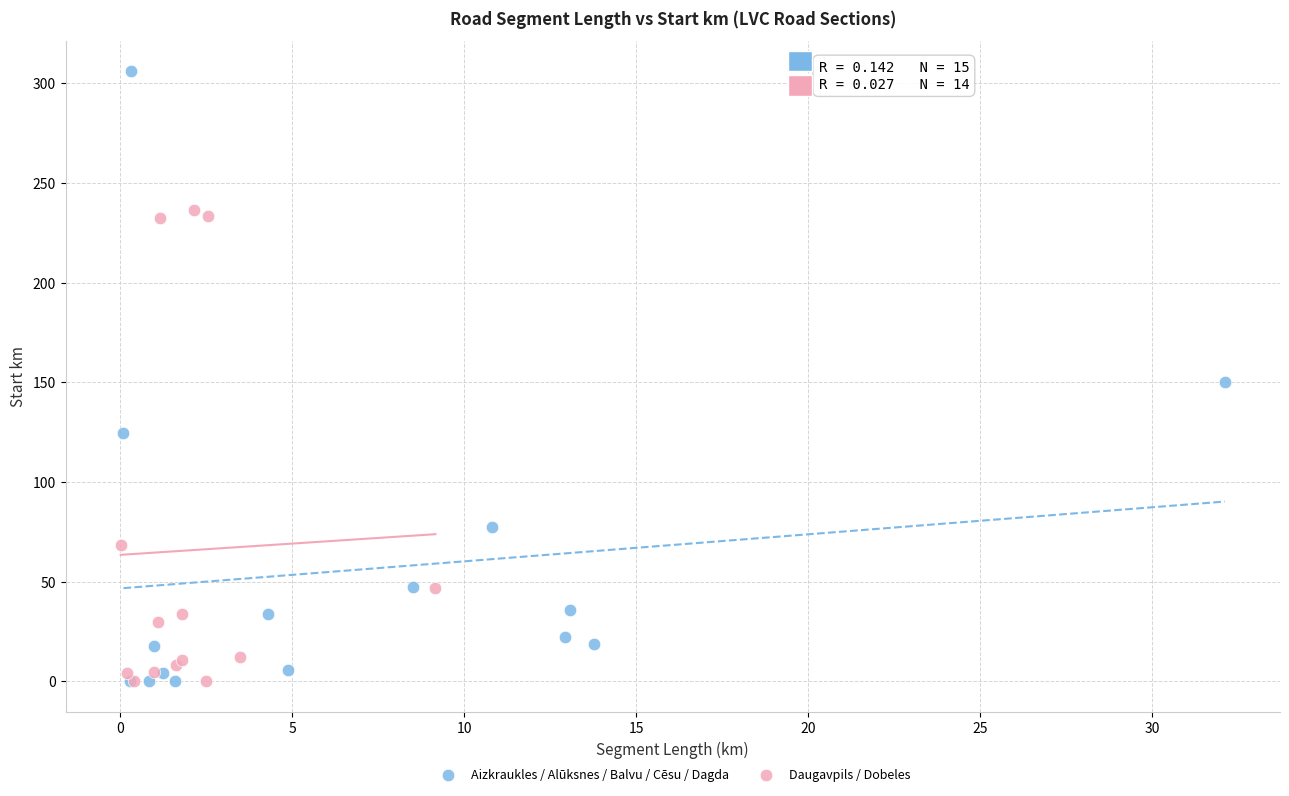

Which series has the widest spread of Y values?

Aizkraukles / Alūksnes / Balvu / Cēsu / Dagda